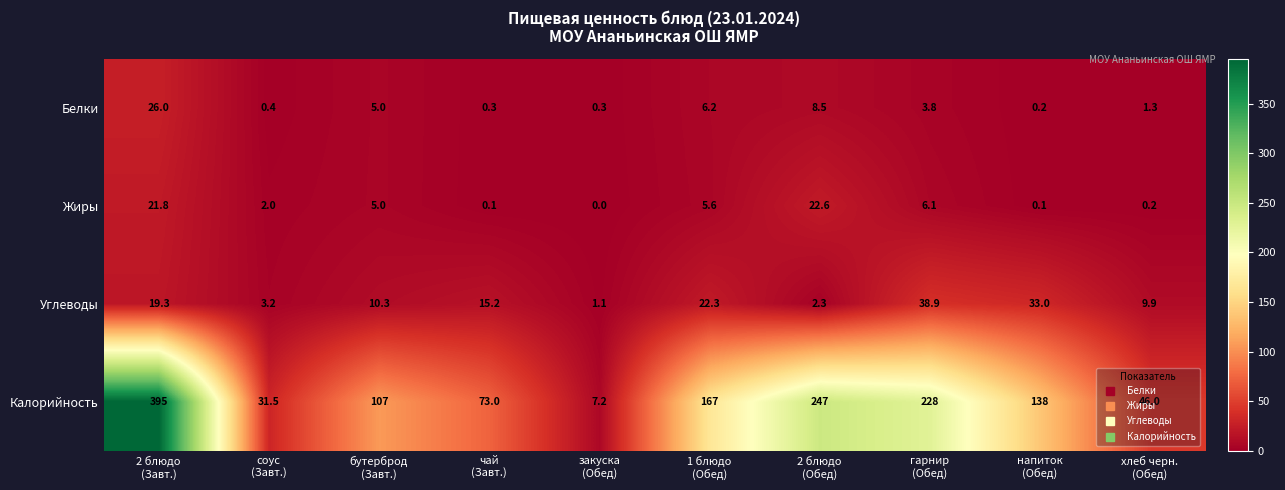

Which series has the largest range (max minus min)?

Калорийность